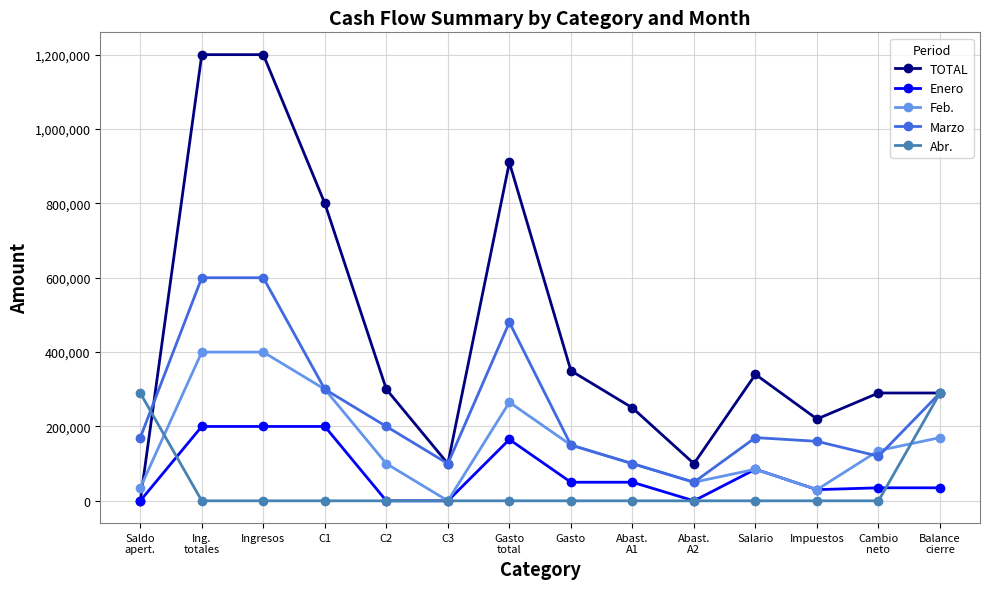

Is it true that Abr. equals 0 at C2?

True